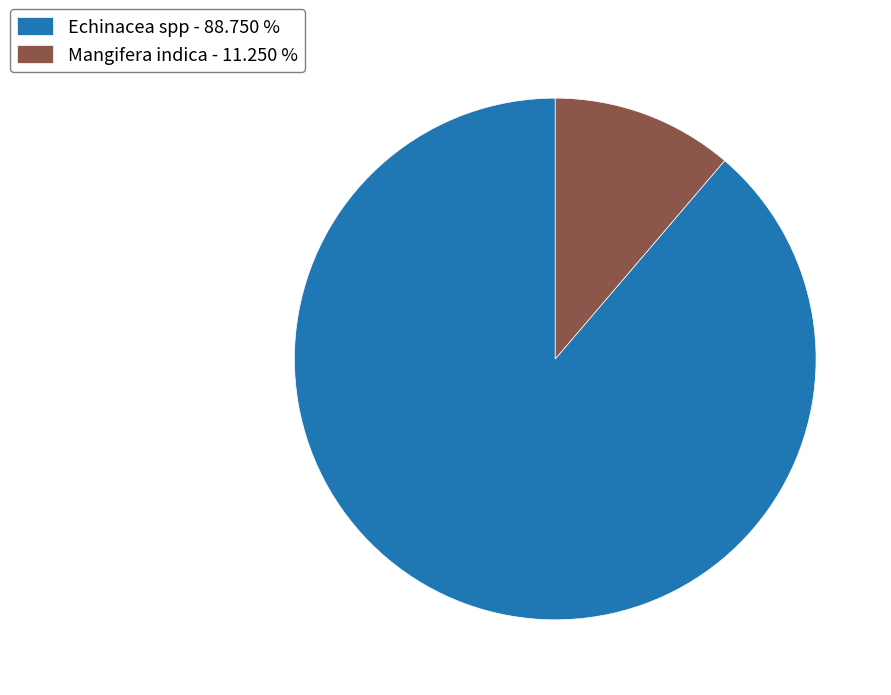

Is there any slice that represents more than half of the pie?

Yes